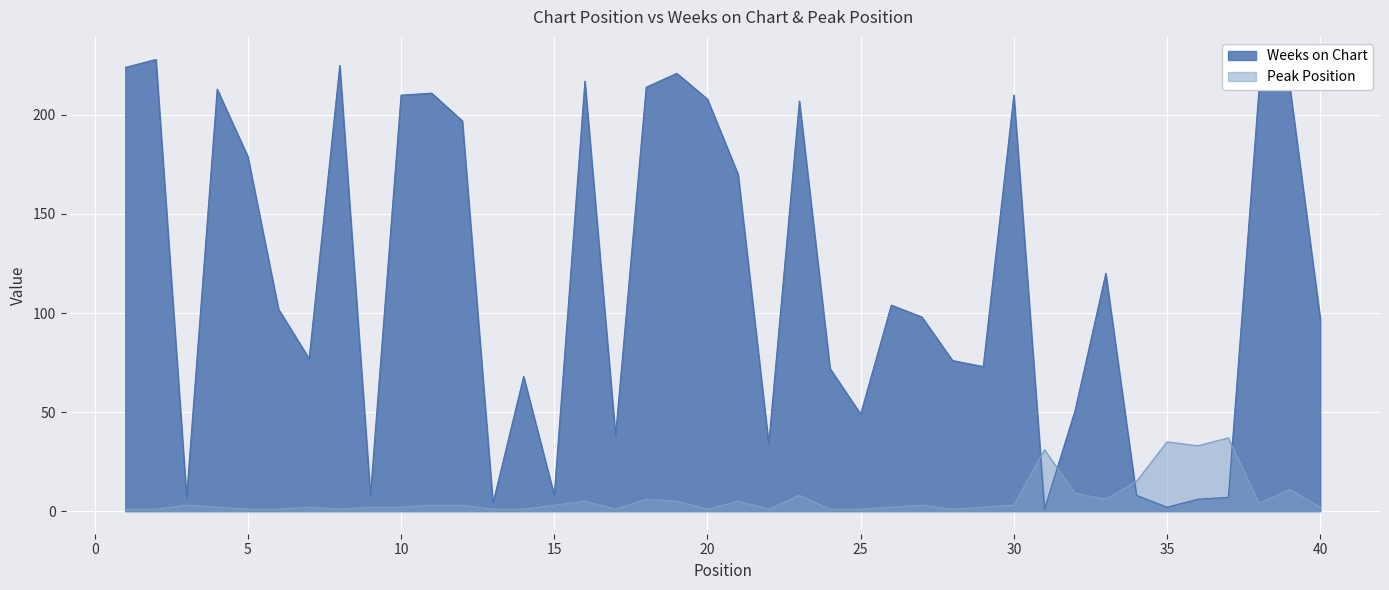

Count the number of categories in the chart.

40